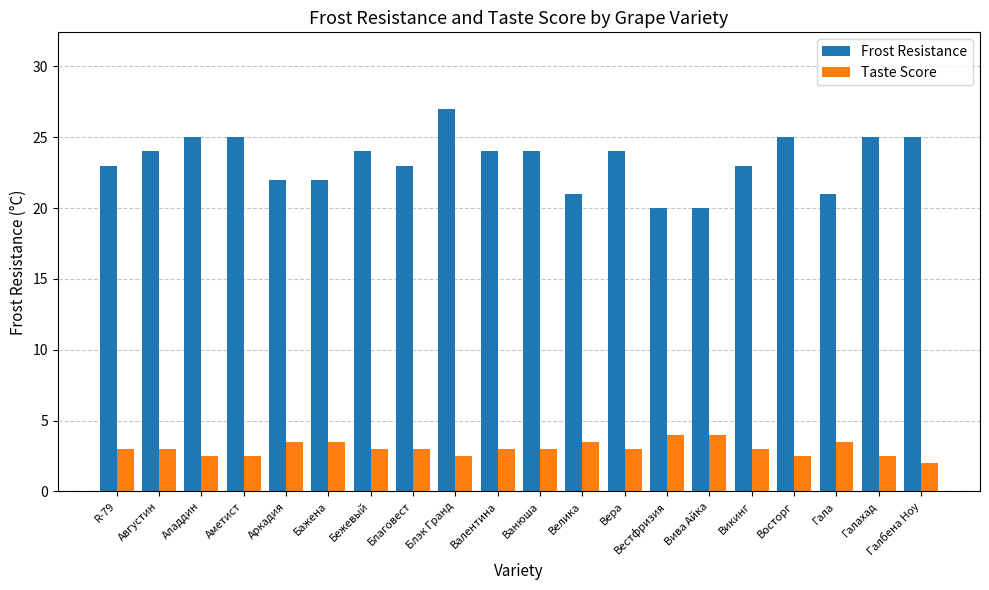

What is the maximum value for Frost Resistance?

27.0